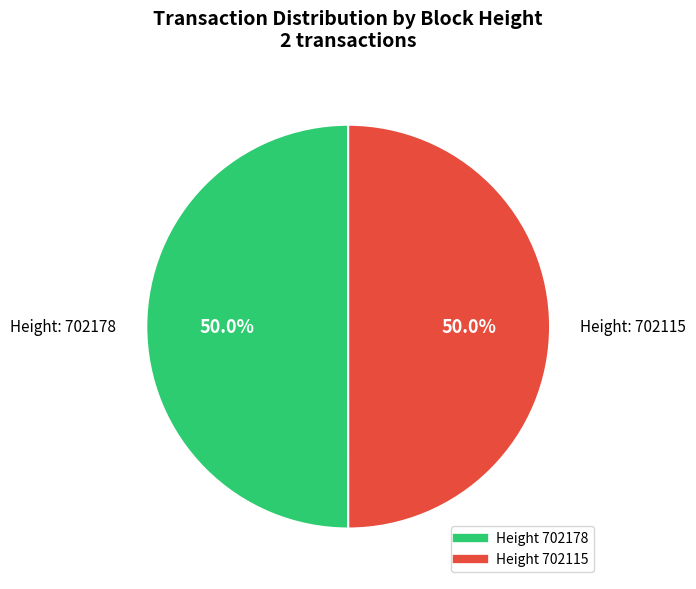

Count the number of slices in the pie.

2